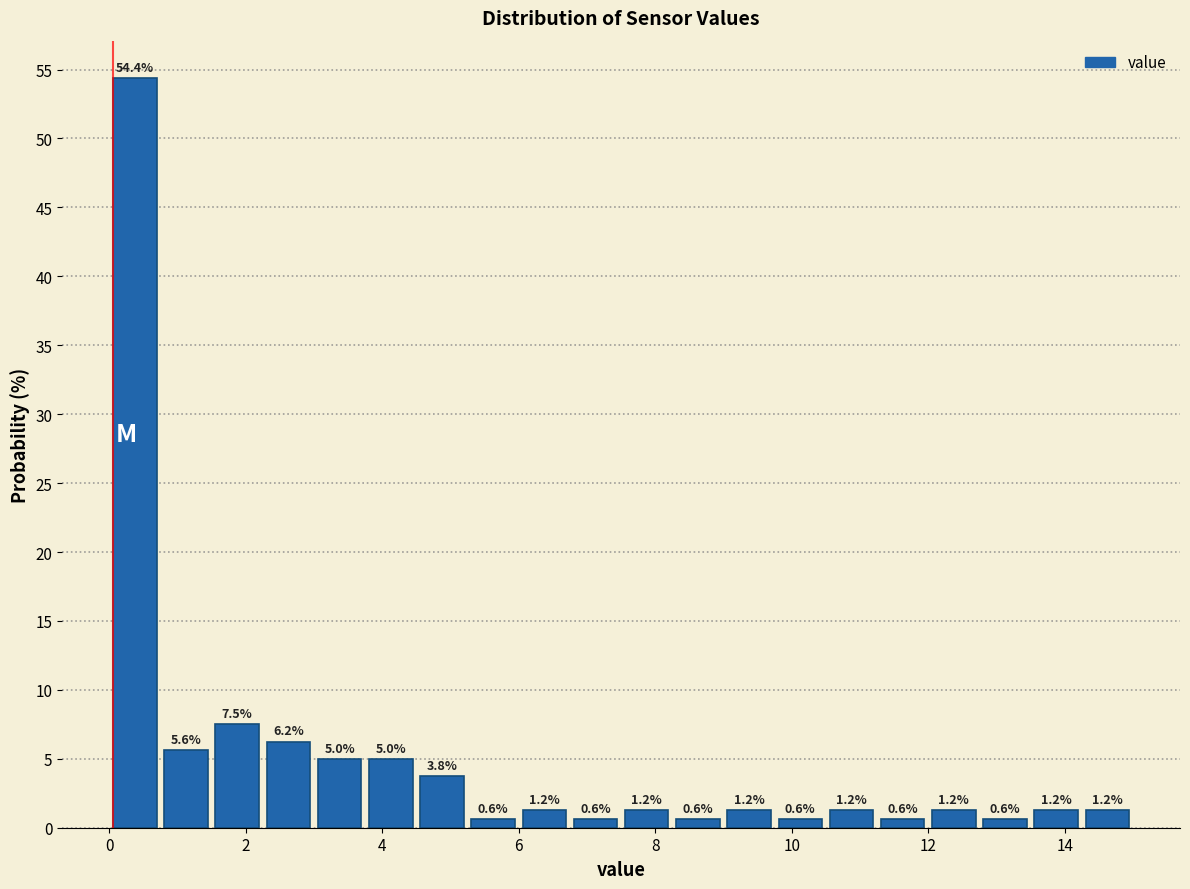

Around what value on the x-axis is the tallest bar? Give the approximate position of its centre, as read against the axis.

0.4